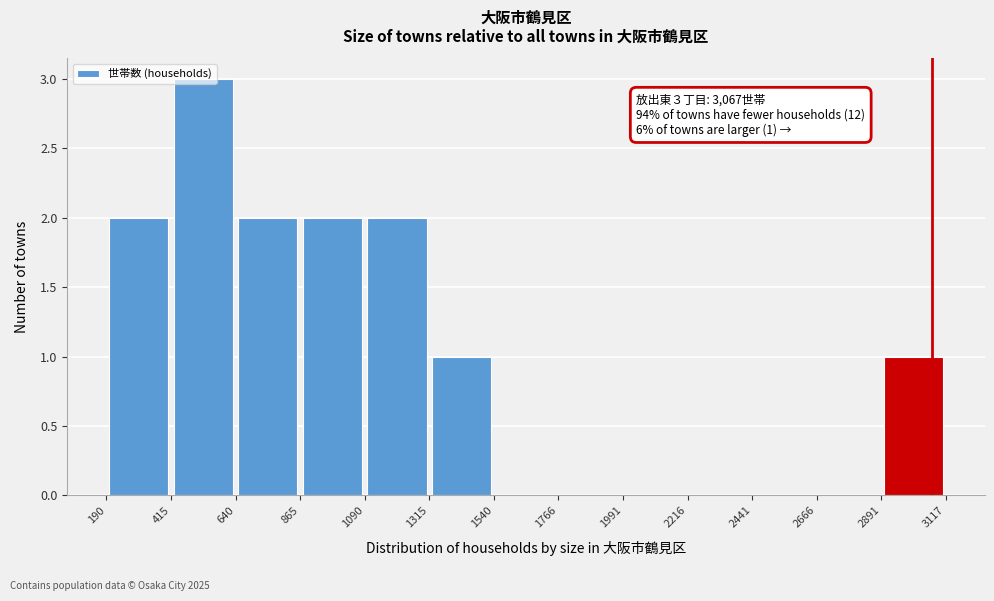

Which range on the x-axis has the tallest bar?

415 to 640